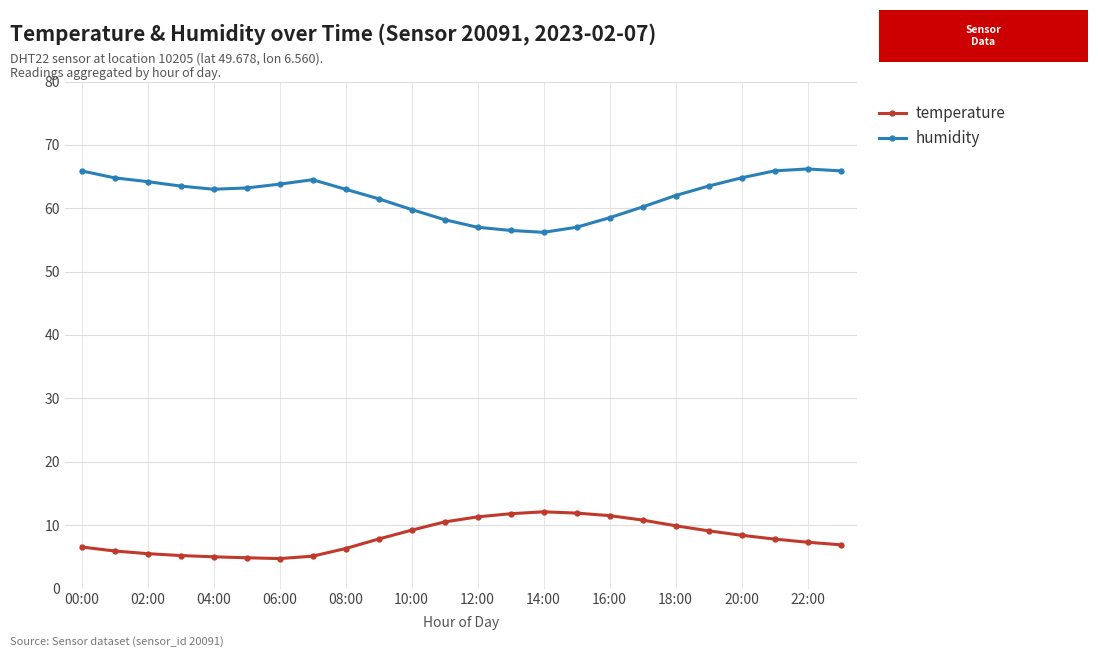

What is the value of the temperature point at the 23rd from the left?

7.3